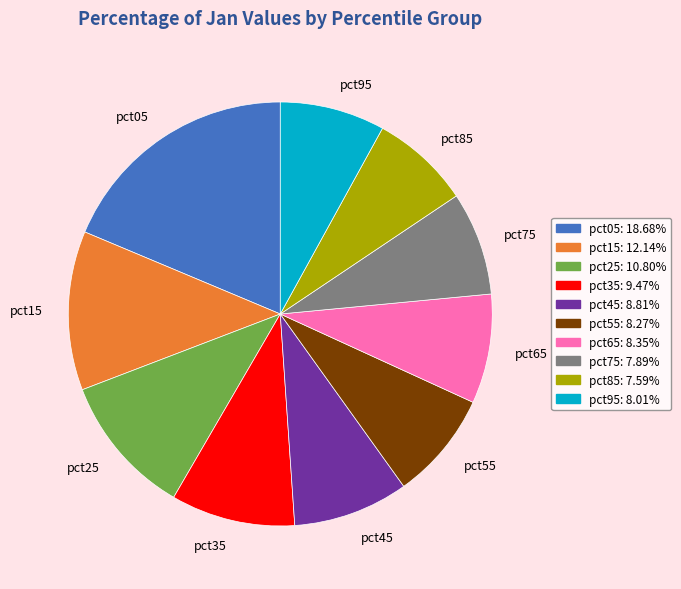

Which has a higher value, pct05 or pct75?

pct05